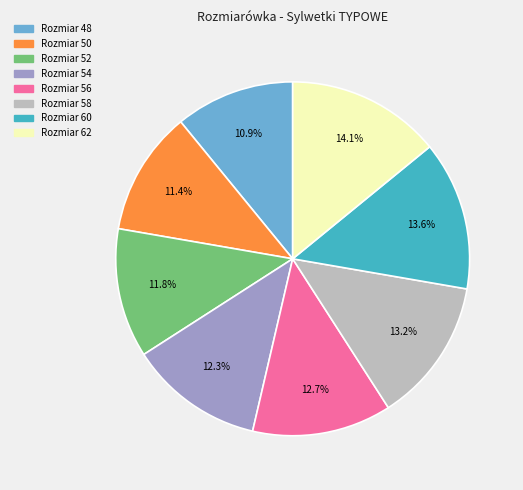

How much of the chart is everything except Rozmiar 48?

89.1%